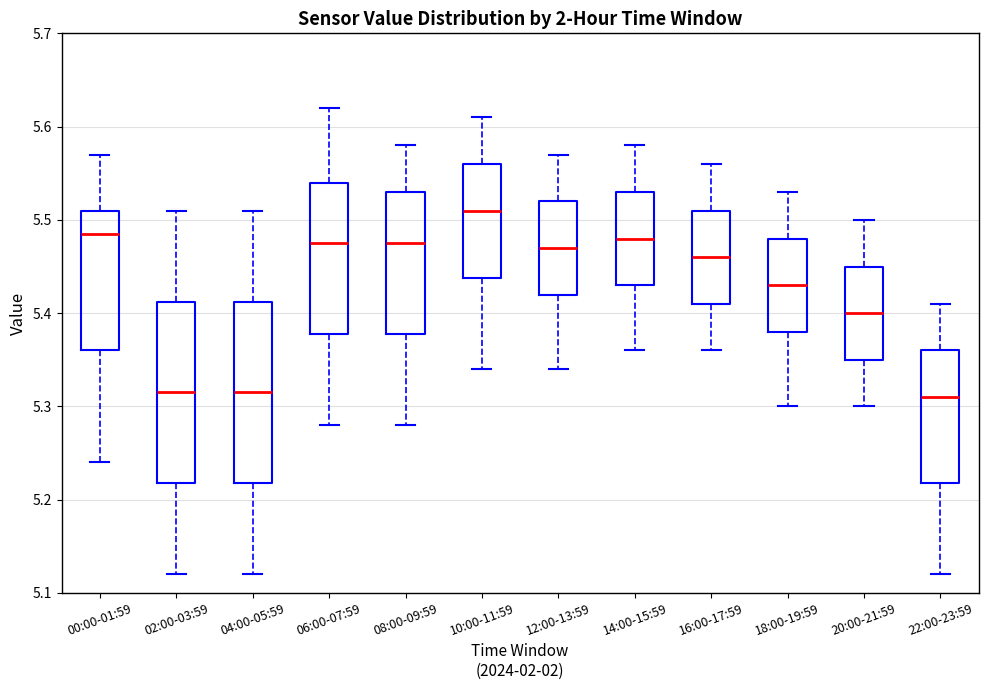

Reading left to right, transcribe this box plot: for each box, give where its median line is, the range the box spans, and where its two whiskers end, as read against the y-axis. The values are not printed on the chart, so give them approximately, as read against the axis.

00:00-01:59: median 5.49, box 5.36 to 5.51, whiskers 5.24 to 5.57
02:00-03:59: median 5.32, box 5.22 to 5.41, whiskers 5.12 to 5.51
04:00-05:59: median 5.32, box 5.22 to 5.41, whiskers 5.12 to 5.51
06:00-07:59: median 5.48, box 5.38 to 5.54, whiskers 5.28 to 5.62
08:00-09:59: median 5.48, box 5.38 to 5.53, whiskers 5.28 to 5.58
10:00-11:59: median 5.51, box 5.44 to 5.56, whiskers 5.34 to 5.61
12:00-13:59: median 5.47, box 5.42 to 5.52, whiskers 5.34 to 5.57
14:00-15:59: median 5.48, box 5.43 to 5.53, whiskers 5.36 to 5.58
16:00-17:59: median 5.46, box 5.41 to 5.51, whiskers 5.36 to 5.56
18:00-19:59: median 5.43, box 5.38 to 5.48, whiskers 5.30 to 5.53
20:00-21:59: median 5.40, box 5.35 to 5.45, whiskers 5.30 to 5.50
22:00-23:59: median 5.31, box 5.22 to 5.36, whiskers 5.12 to 5.41